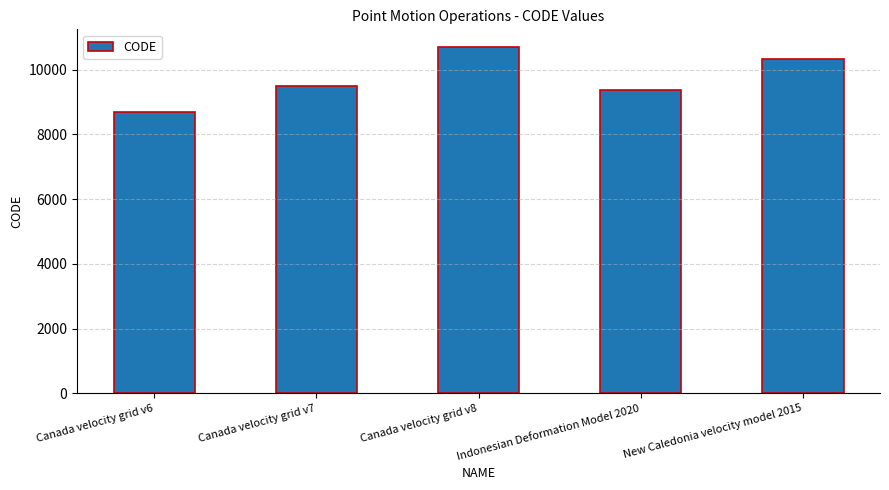

Reading right to left, extract all data points from this chart.

New Caledonia velocity model 2015=10323	Indonesian Deformation Model 2020=9375	Canada velocity grid v8=10707	Canada velocity grid v7=9483	Canada velocity grid v6=8676